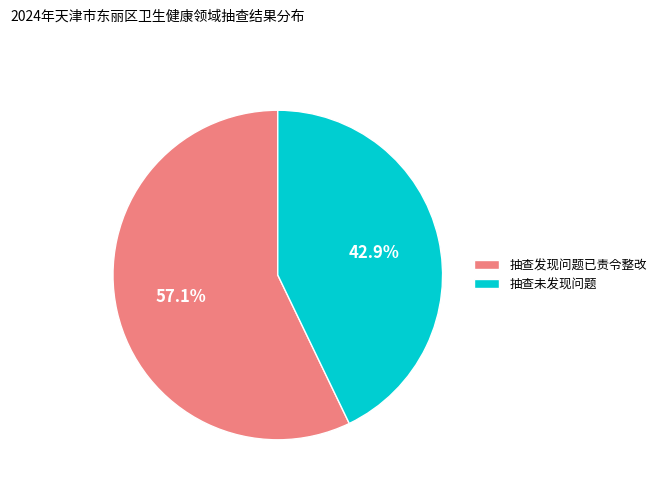

Does any single category account for the majority?

Yes